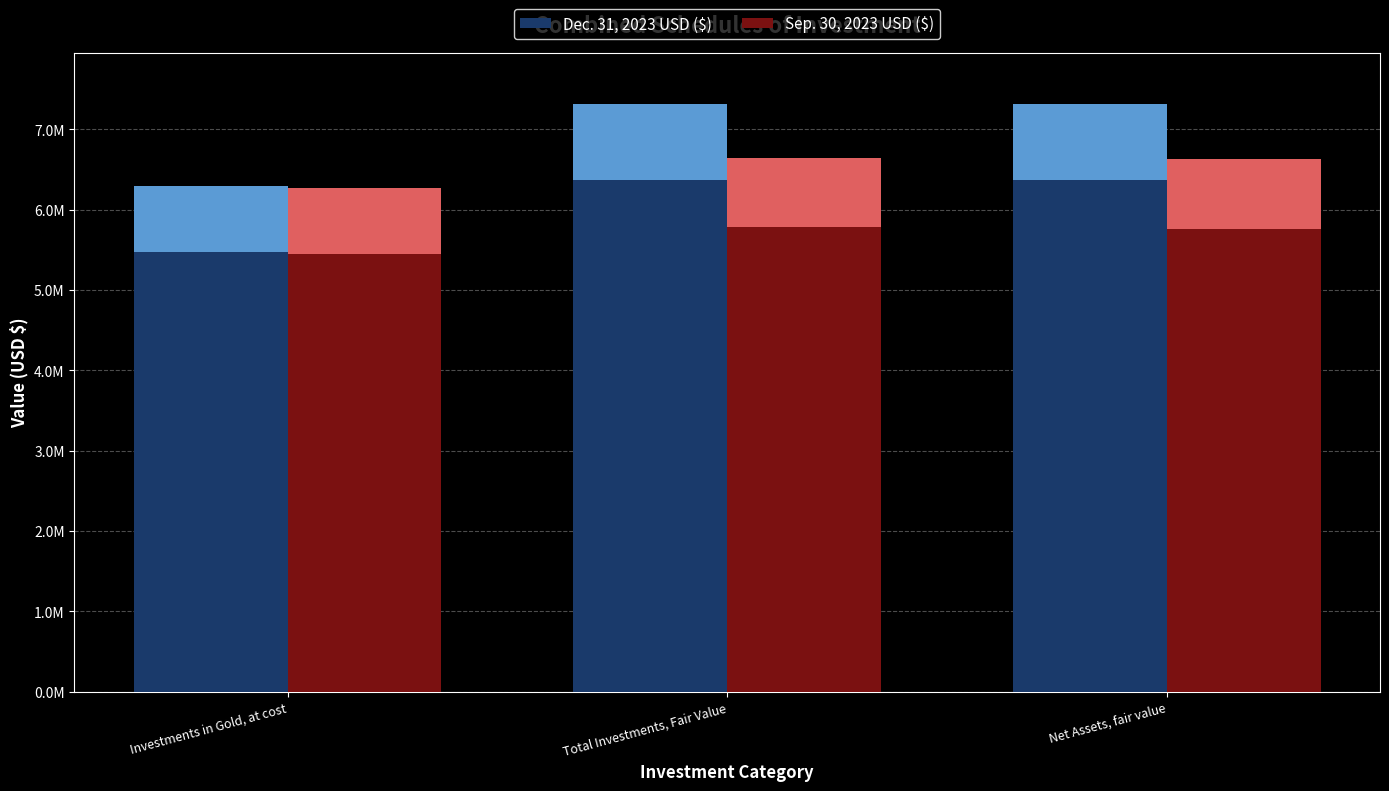

How many data points in Dec. 31, 2023 USD ($) are less than 6362464?

1